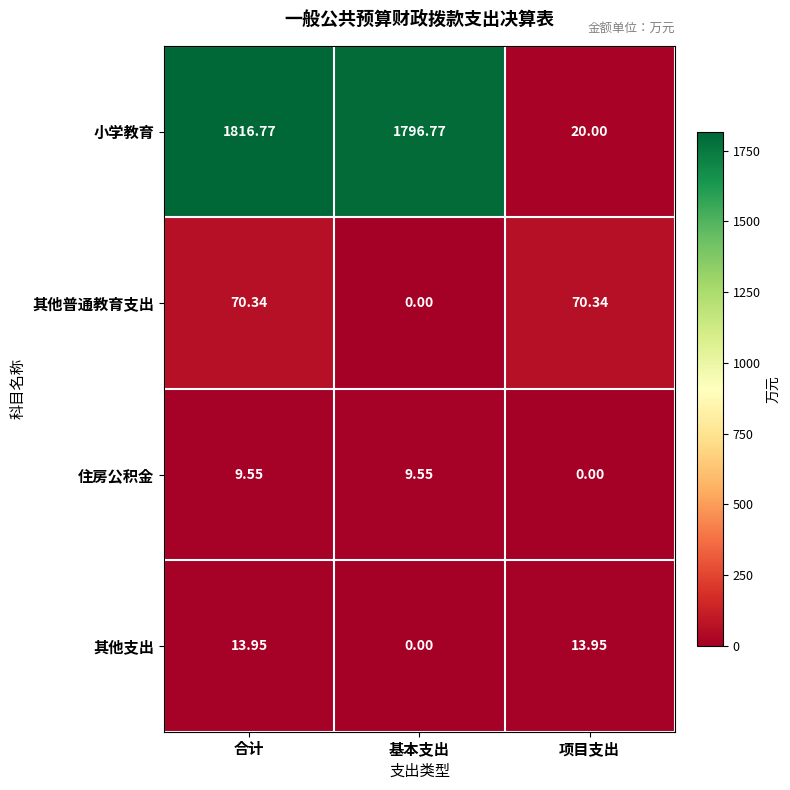

At how many categories does at least one series exceed 765?

2